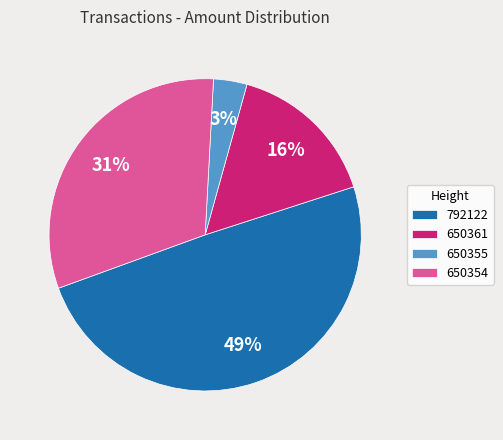

Which slice is the smallest?

650355